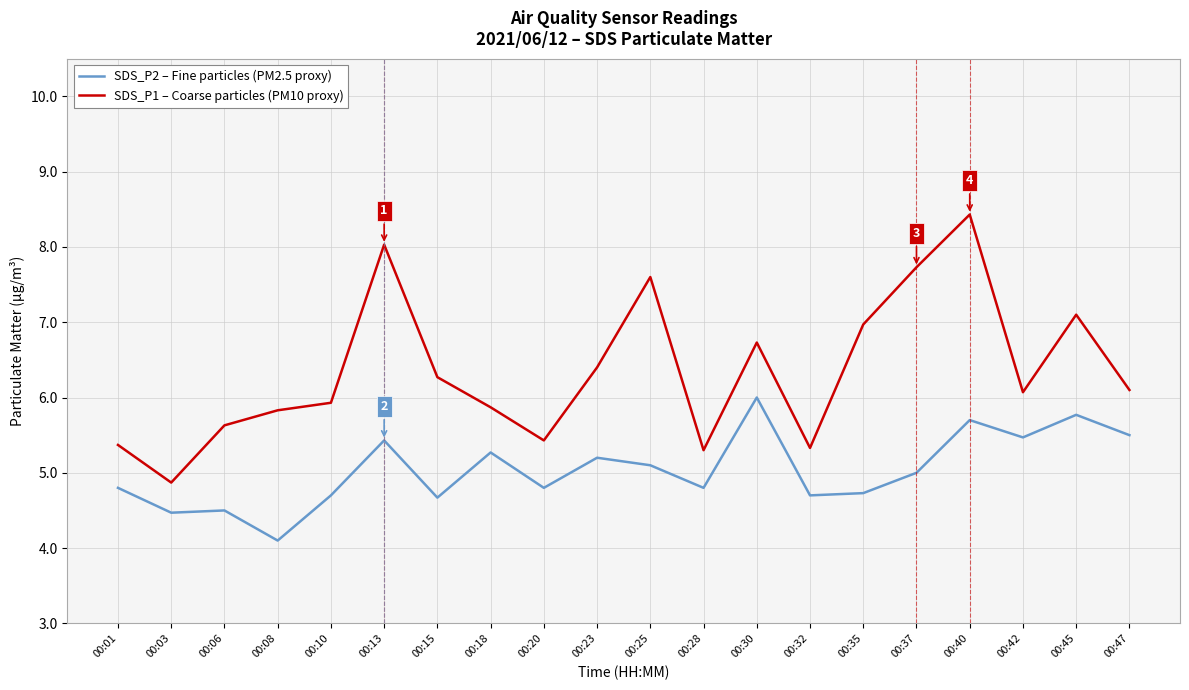

Reading left to right, what are all the values shown in this chart?

SDS_P2 – Fine particles (PM2.5 proxy): 00:01=4.8	00:03=4.5	00:06=4.5	00:08=4.1	00:10=4.7	00:13=5.4	00:15=4.7	00:18=5.3	00:20=4.8	00:23=5.2	00:25=5.1	00:28=4.8	00:30=6.0	00:32=4.7	00:35=4.7	00:37=5.0	00:40=5.7	00:42=5.5	00:45=5.8	00:47=5.5
SDS_P1 – Coarse particles (PM10 proxy): 00:01=5.4	00:03=4.9	00:06=5.6	00:08=5.8	00:10=5.9	00:13=8.0	00:15=6.3	00:18=5.9	00:20=5.4	00:23=6.4	00:25=7.6	00:28=5.3	00:30=6.7	00:32=5.3	00:35=7.0	00:37=7.7	00:40=8.4	00:42=6.1	00:45=7.1	00:47=6.1